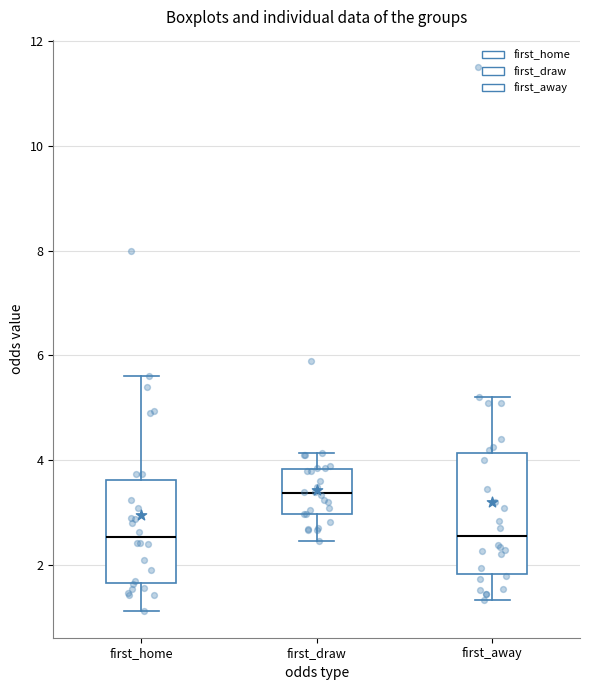

Where does the lower whisker of the box for first_draw end on the y-axis? The values are not printed on the chart, so give them approximately, as read against the axis.

2.4